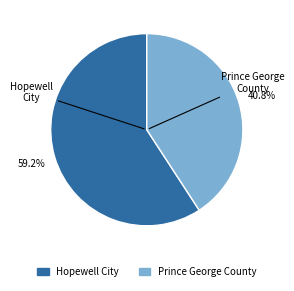

To the nearest percent, what is the difference between the largest and smallest slice percentages?

18%